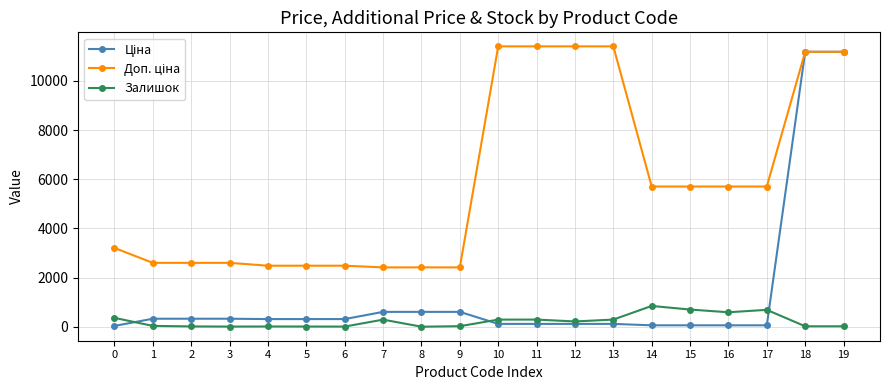

What is the maximum value shown in the chart?

11410.0